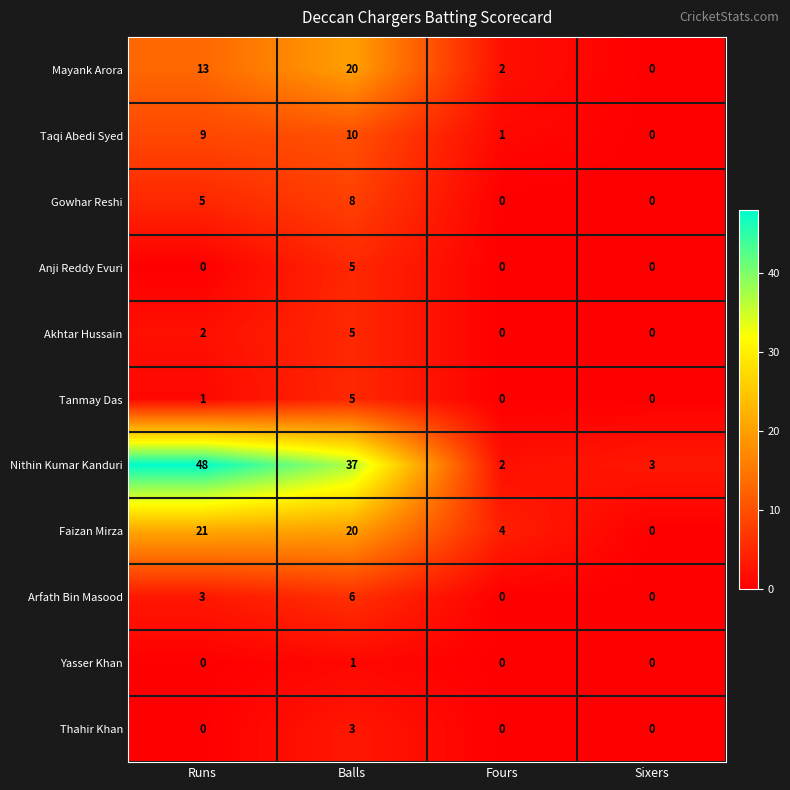

What is the maximum value for Tanmay Das?

5